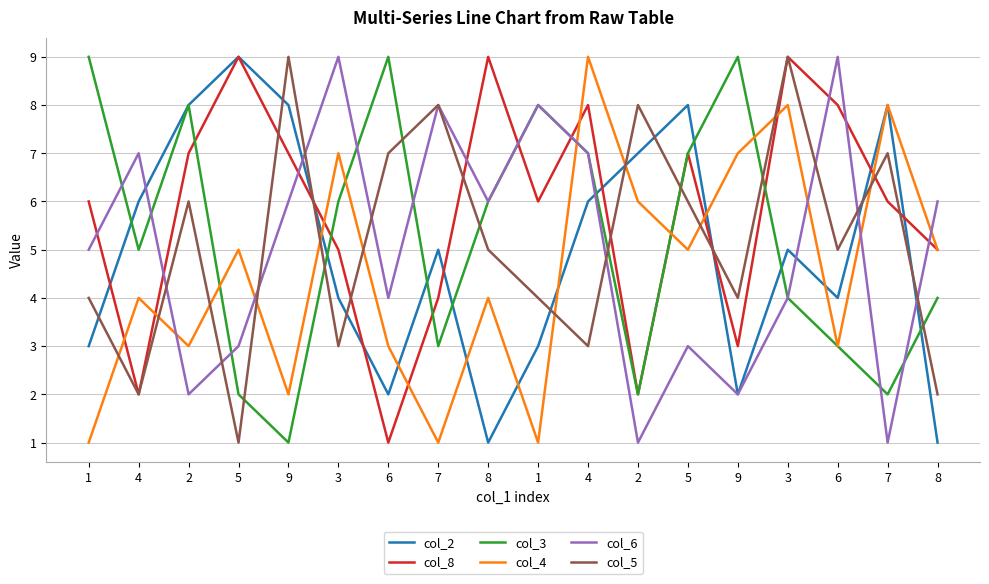

Where is col_4 nearest to the value 5?

5